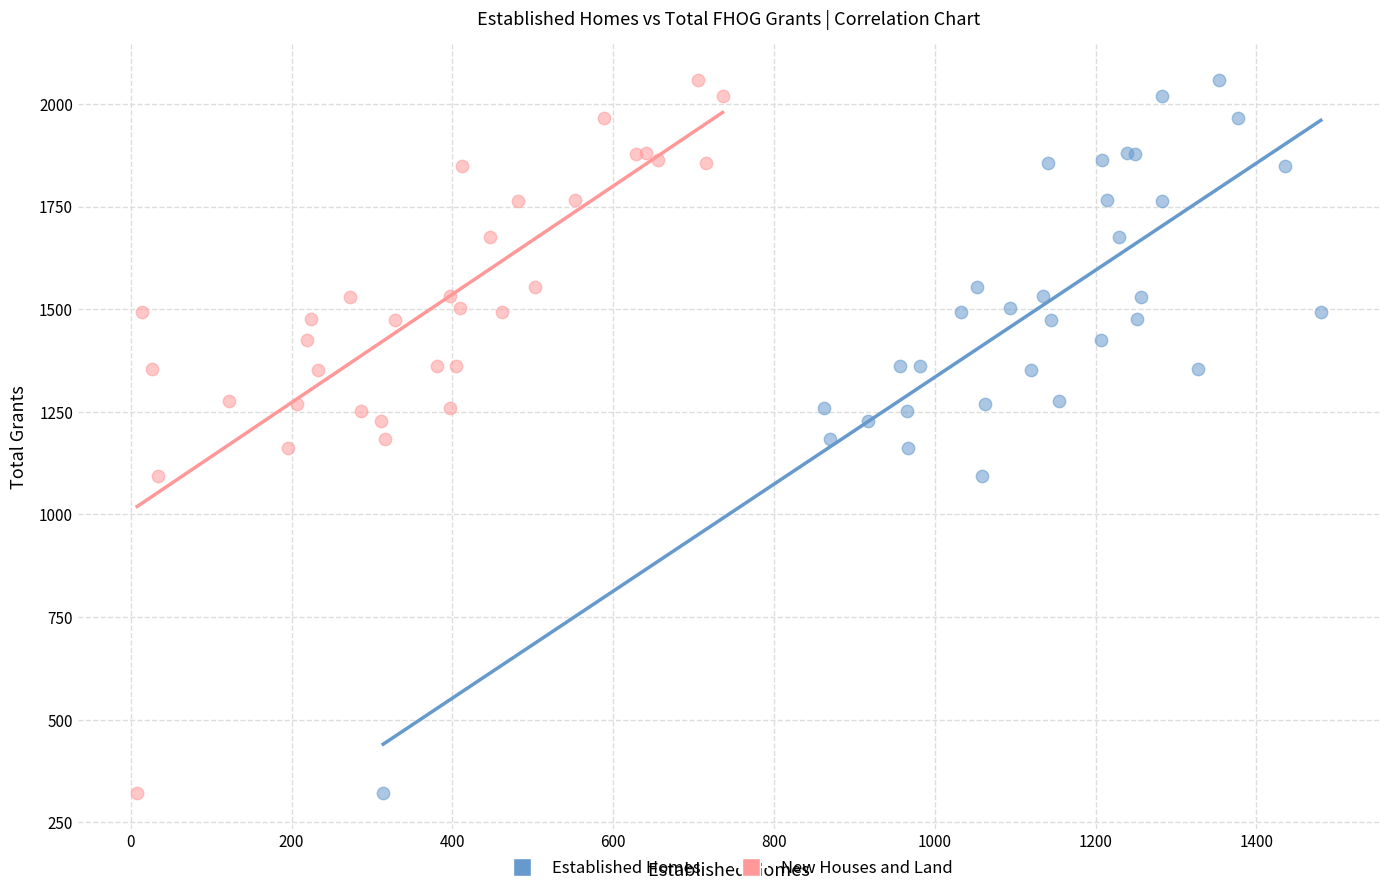

What are all the series names shown in the legend?

Established Homes, New Houses and Land